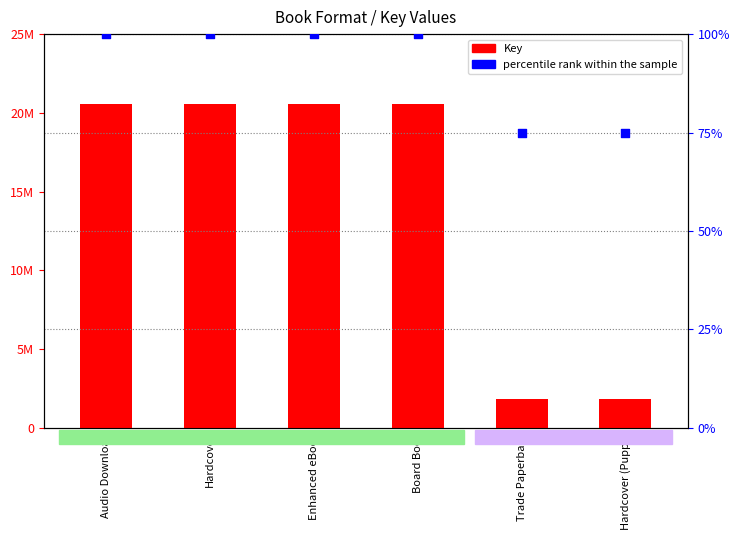

Which series contains the lowest Y value?

percentile rank within the sample